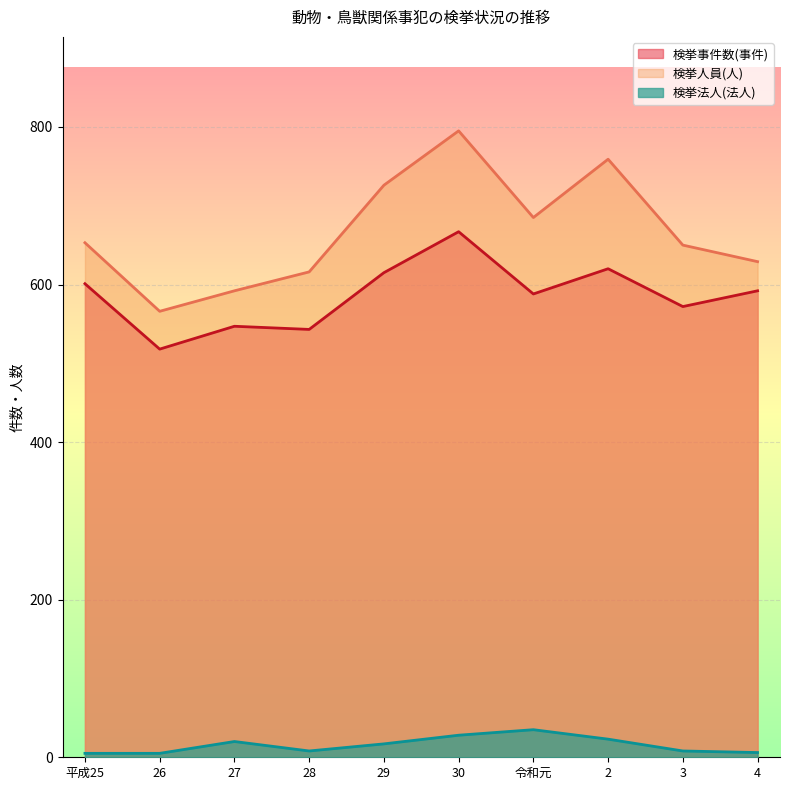

Reading left to right, transcribe all the data shown in this chart.

検挙事件数(事件): 601	518	547	543	615	667	588	620	572	592
検挙人員(人): 653	566	592	616	726	795	685	759	650	629
検挙法人(法人): 5	5	20	8	17	28	35	23	8	6